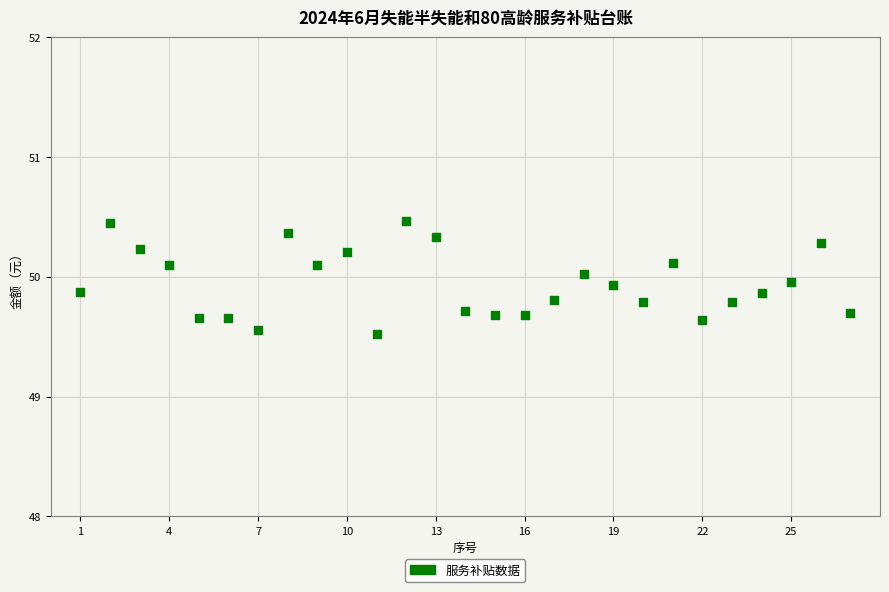

What is the range of Y values (max minus min)?

0.9